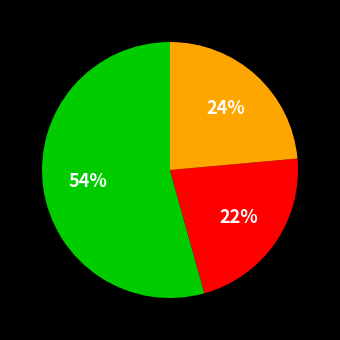

To the nearest percent, what is the difference between the largest and smallest slice percentages?

32%